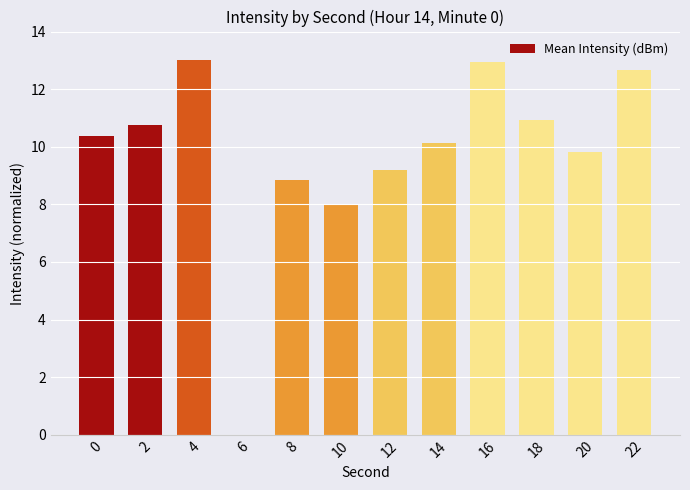

What is the change in value from 2 to 8?

-1.9